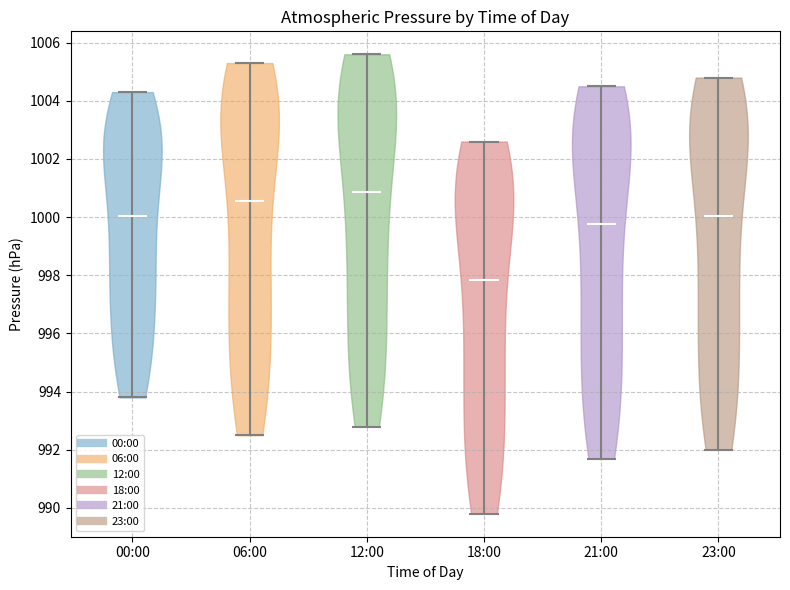

Reading left to right, read every violin against the y-axis: where its median line is, and the lowest and highest points it reaches. The values are not printed on the chart, so give them approximately, as read against the axis.

00:00: median line 1000.0, lowest point 993.8, highest point 1004.4
06:00: median line 1000.6, lowest point 992.6, highest point 1005.4
12:00: median line 1000.8, lowest point 992.8, highest point 1005.6
18:00: median line 997.8, lowest point 989.8, highest point 1002.6
21:00: median line 999.8, lowest point 991.8, highest point 1004.6
23:00: median line 1000.0, lowest point 992.0, highest point 1004.8